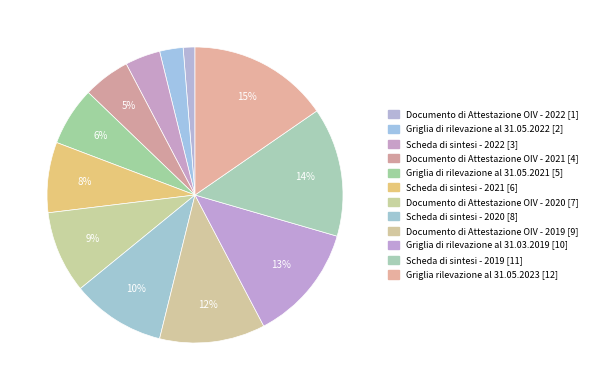

True or false: Documento di Attestazione OIV - 2020 accounts for 1% of the total.

False